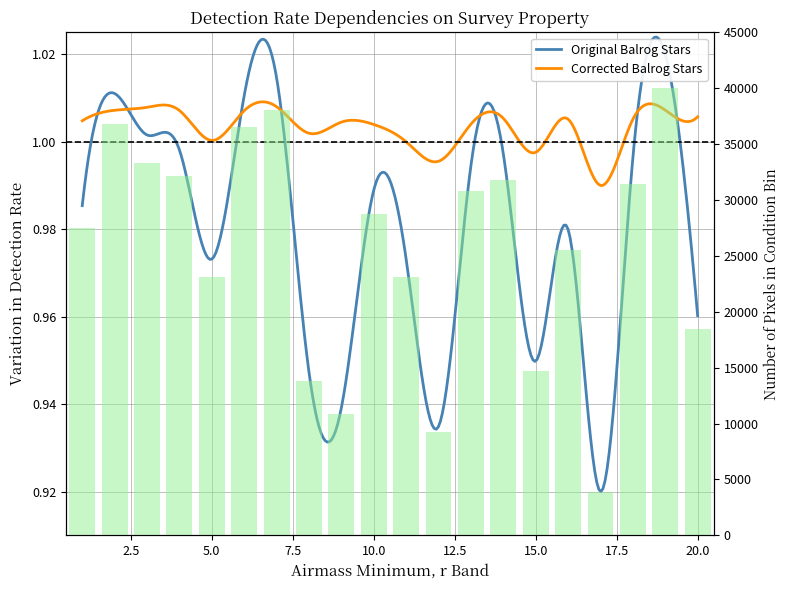

How many bars are there in total?

20